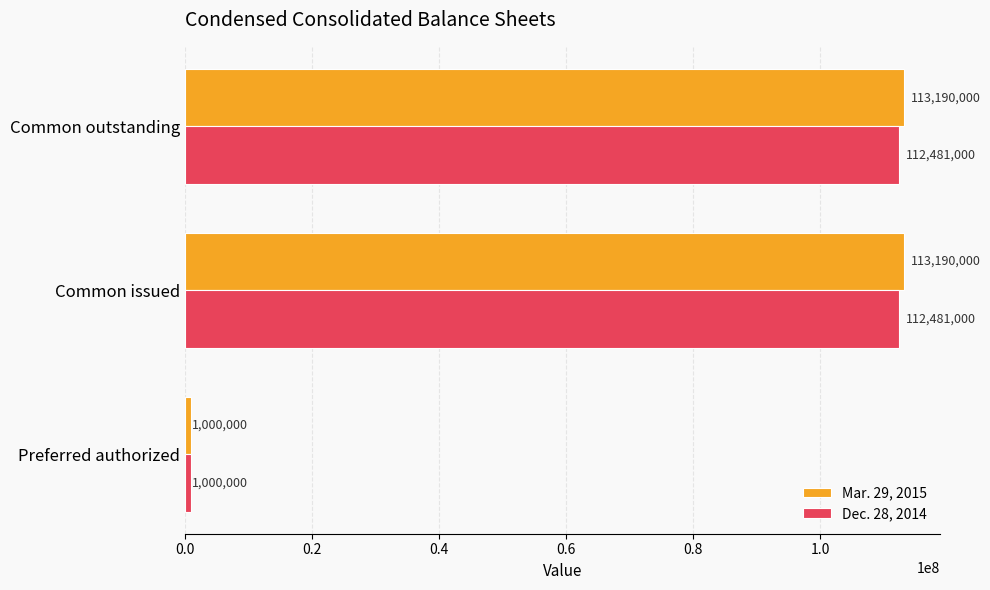

Which series has the largest range (max minus min)?

Mar. 29, 2015